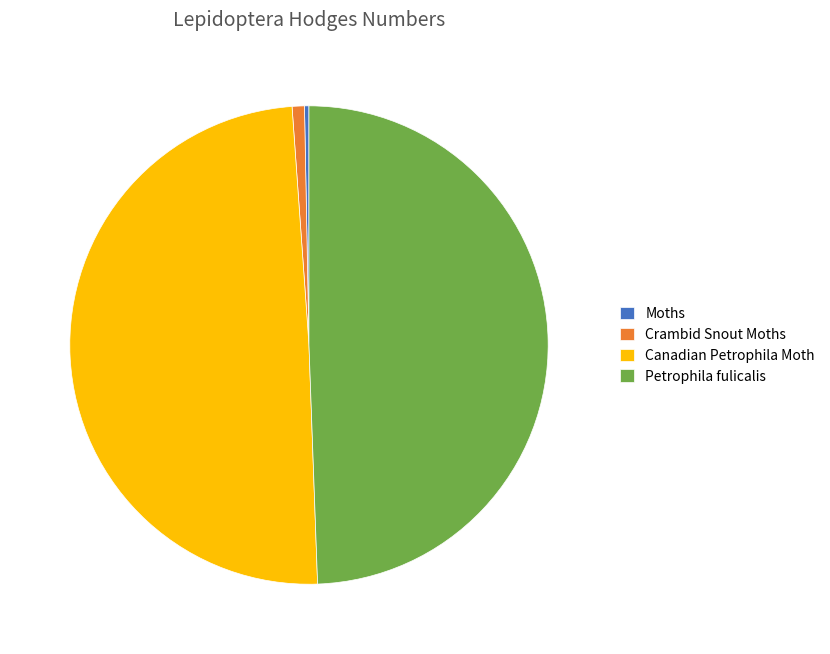

True or false: Moths accounts for 0% of the total.

True